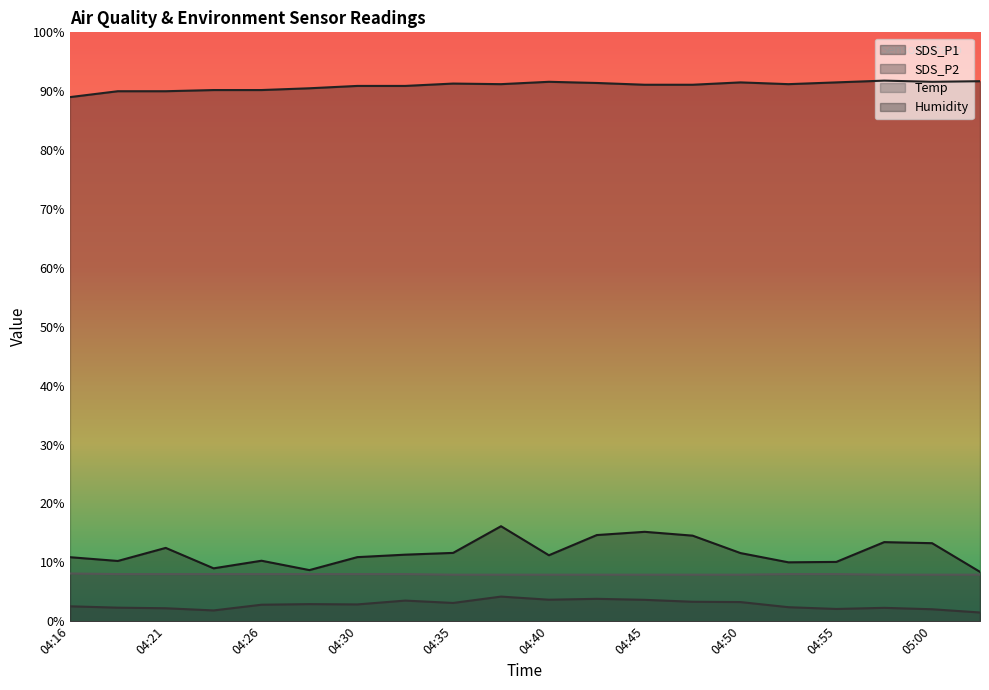

The value of SDS_P2 at 04:55 is 2.8. True or false?

False